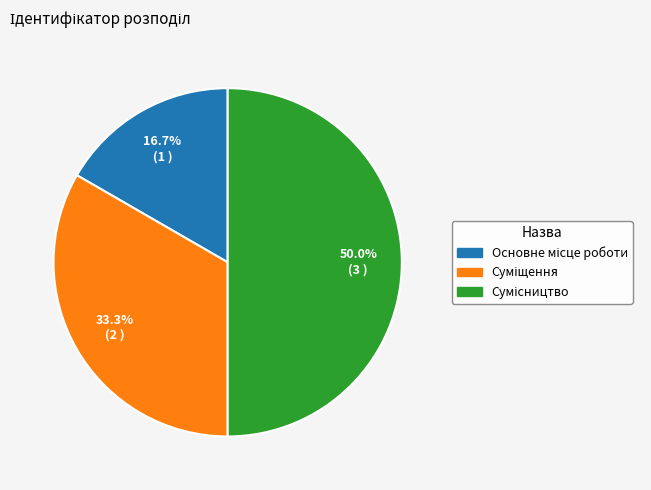

To the nearest percent, what percentage of the pie is Сумісництво?

50%